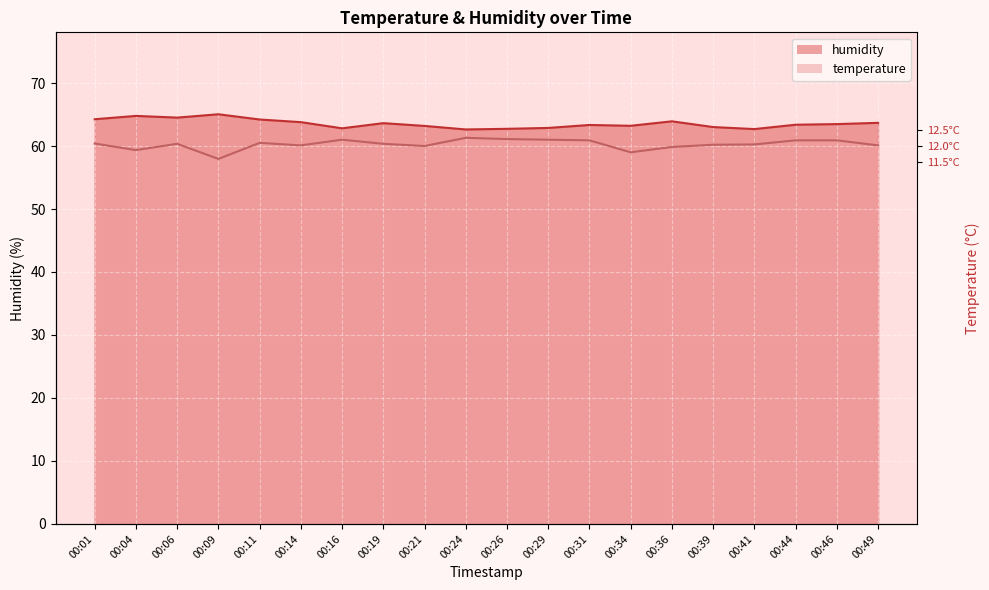

How many values in the humidity series exceed 63?

15